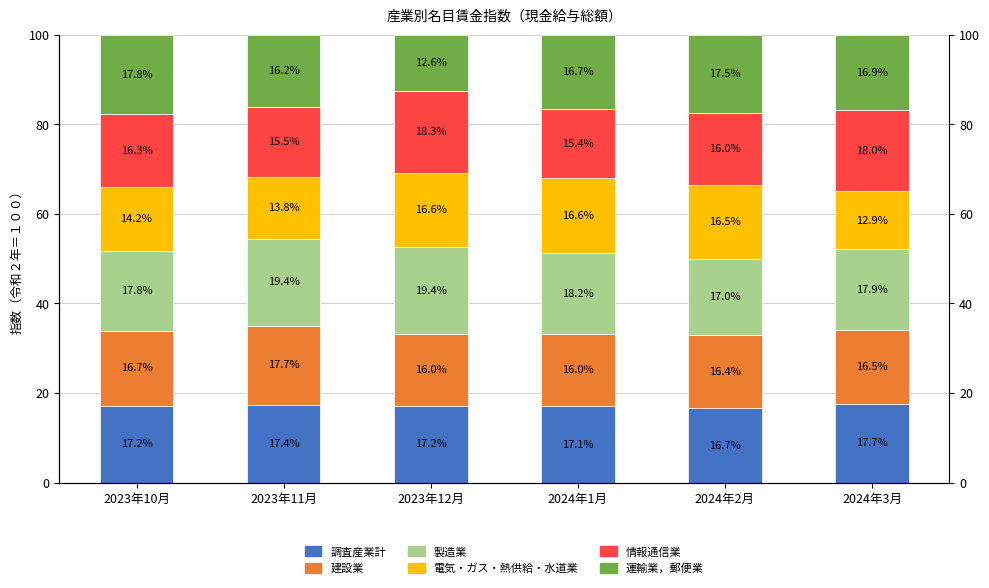

What position from the left is 2023年12月?

3